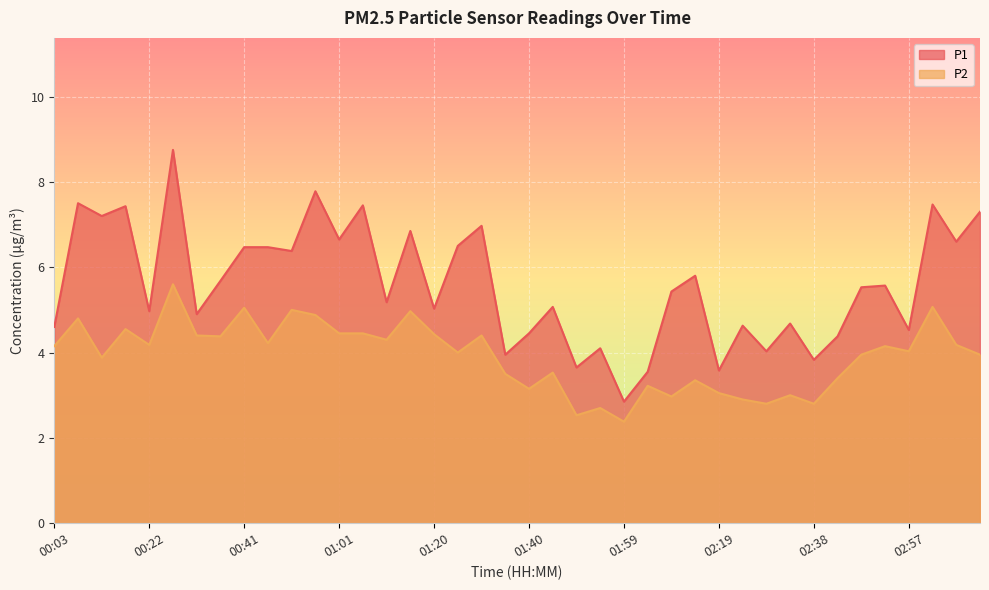

What is the value of the P1 point at the 3rd from the left?

7.2